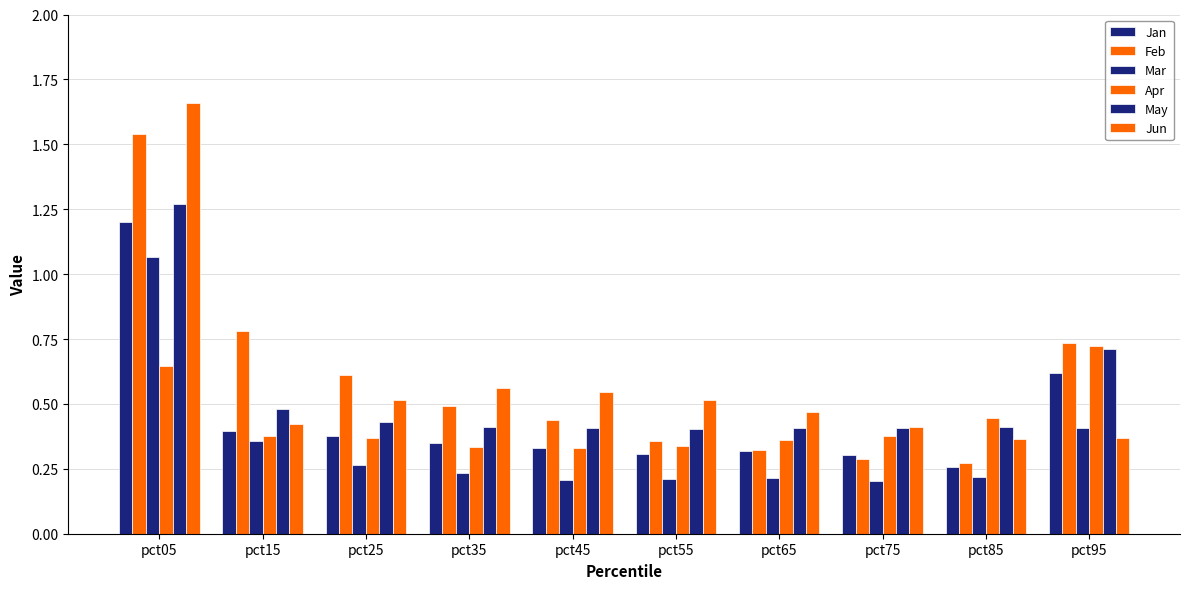

How many data points does each series have?

10